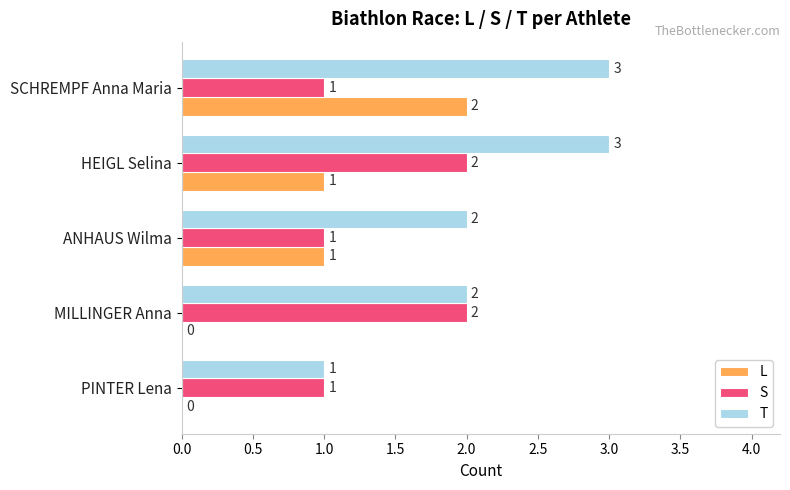

What is the sum of the S values at HEIGL Selina and ANHAUS Wilma?

3